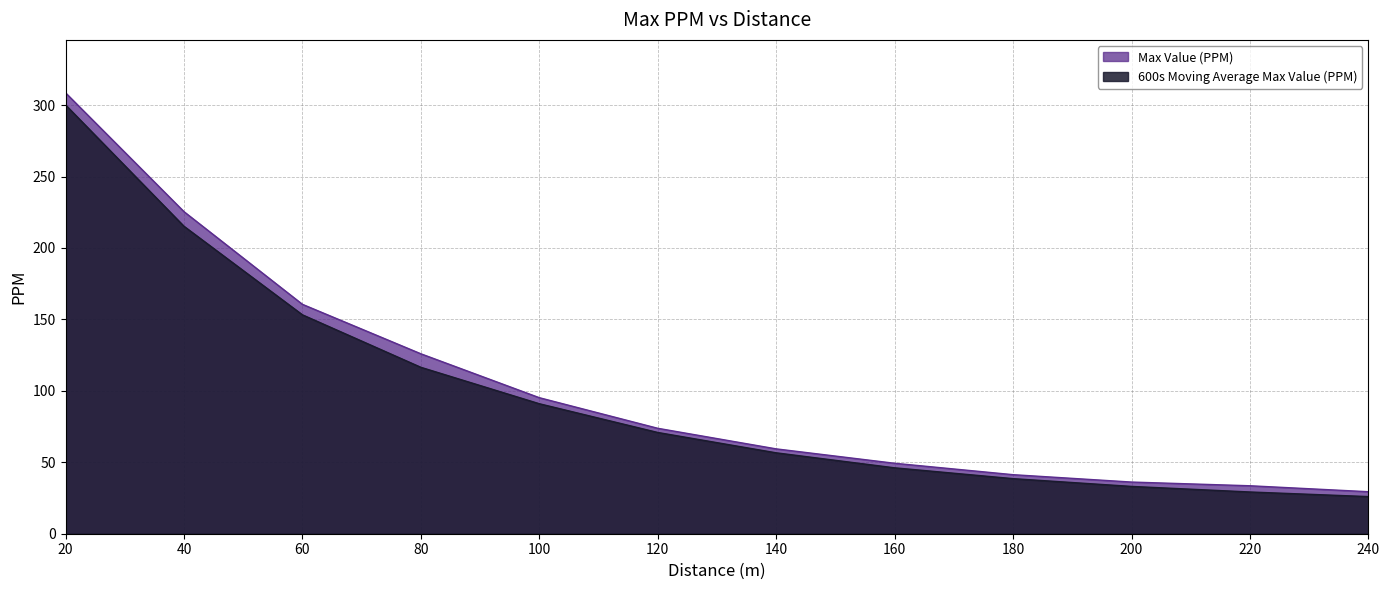

List the series in order of their peak value, highest first.

Max Value (PPM), 600s Moving Average Max Value (PPM)